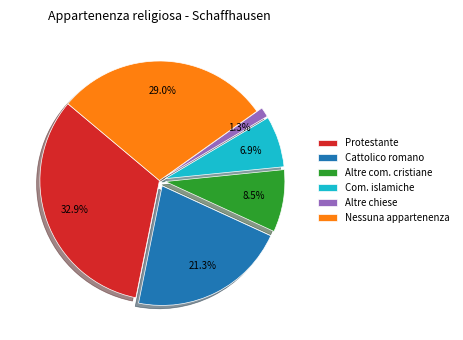

Is there a majority slice in this chart?

No